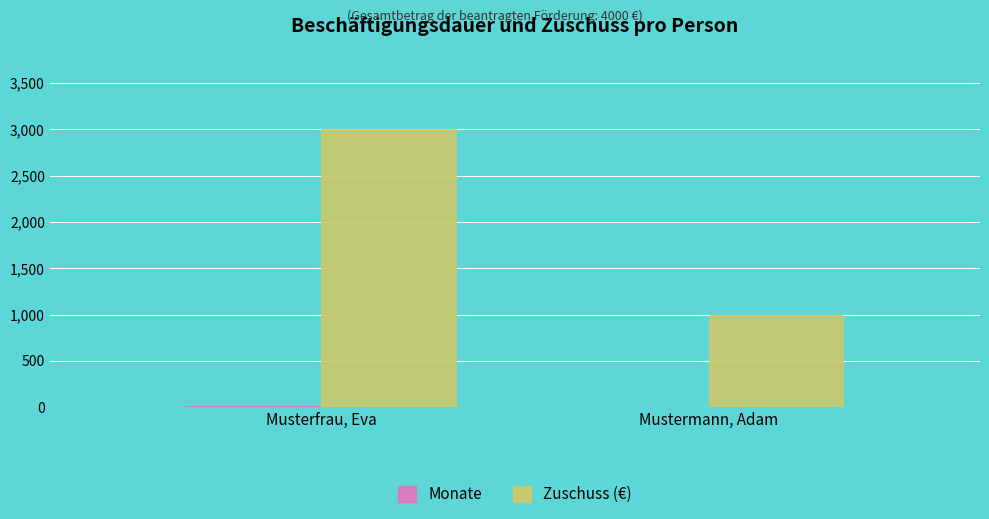

The value of Zuschuss (€) at Mustermann, Adam is 1000. True or false?

True